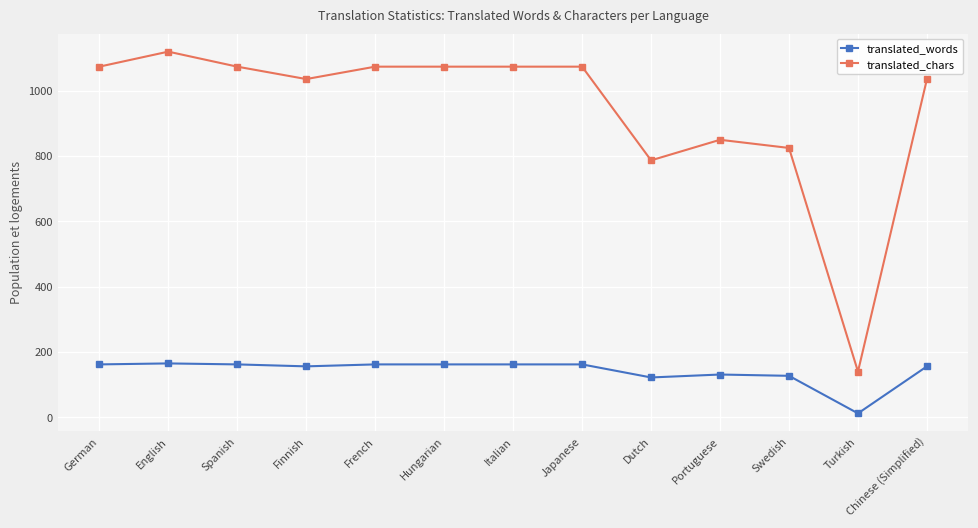

What value does the translated_words series have at Finnish, to the nearest 5?

155